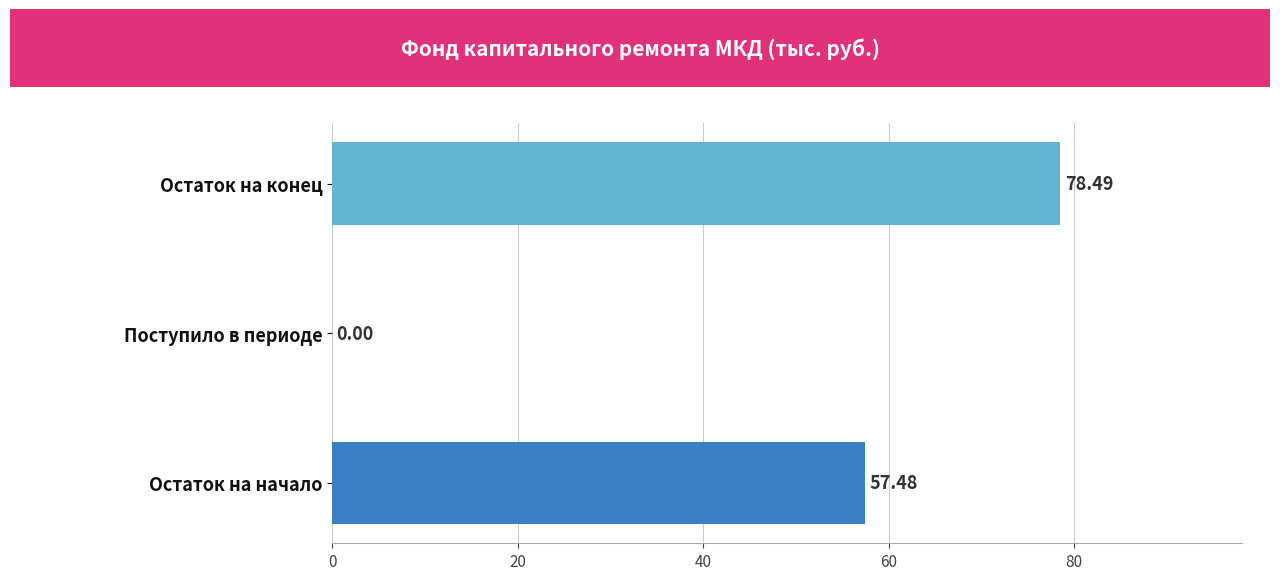

At which category does the chart reach its peak across all series?

Остаток на конец